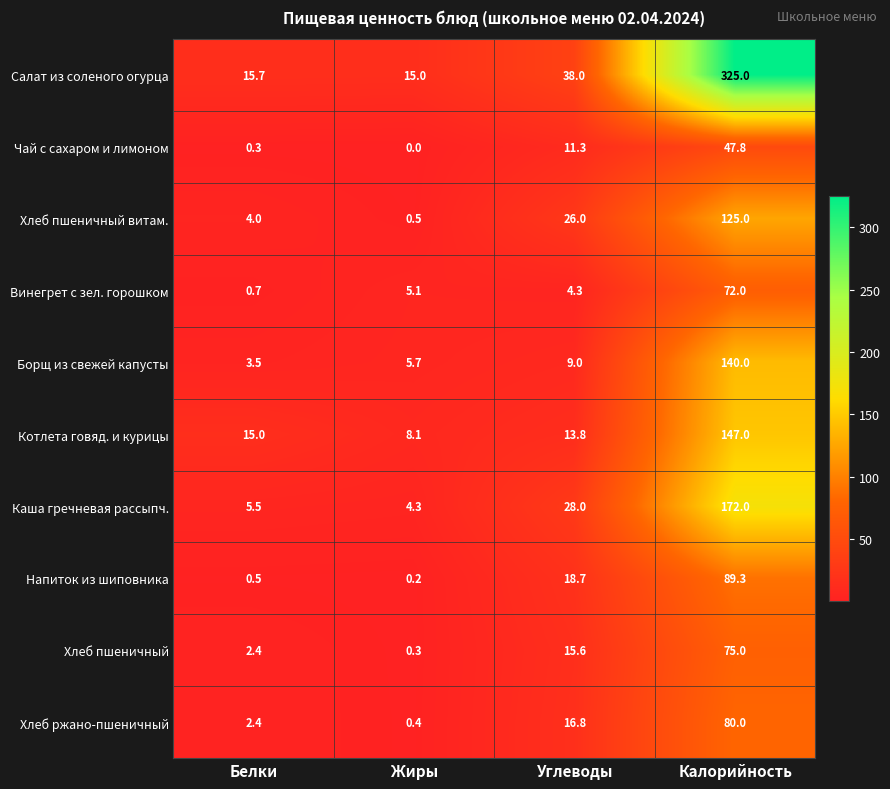

Which series has the largest total across all categories?

Салат из соленого огурца